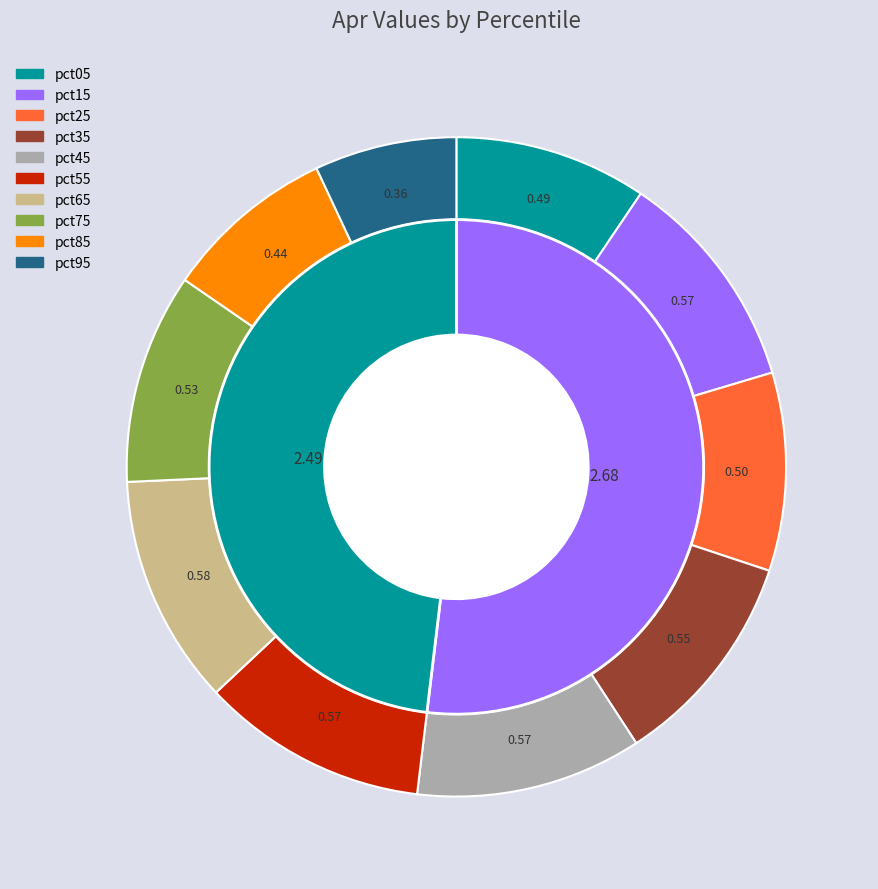

Combined, what portion of the pie is pct15 and pct85?

19.4%